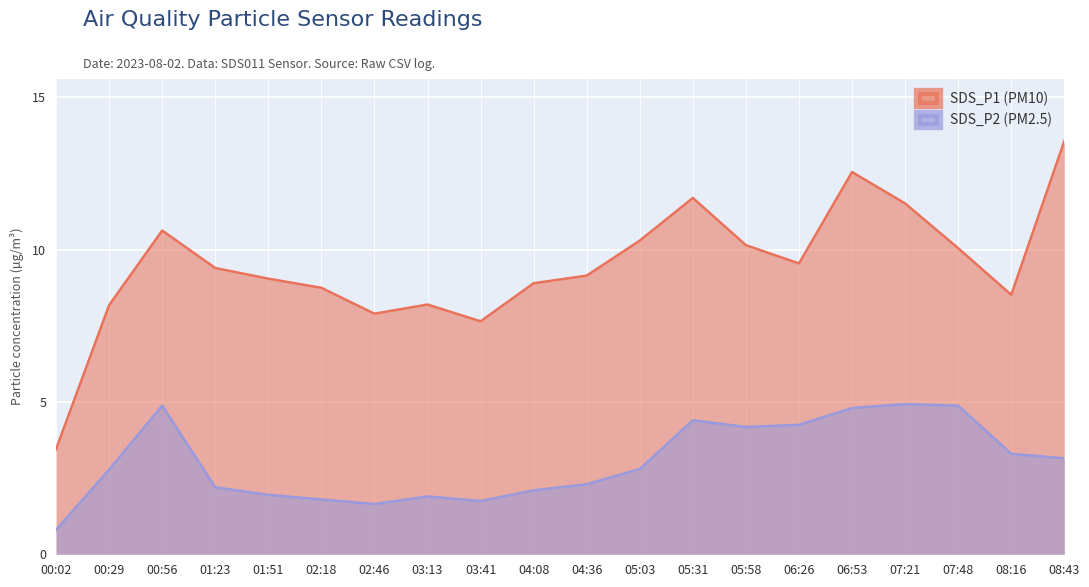

How many values in the SDS_P2 series exceed 2?

14